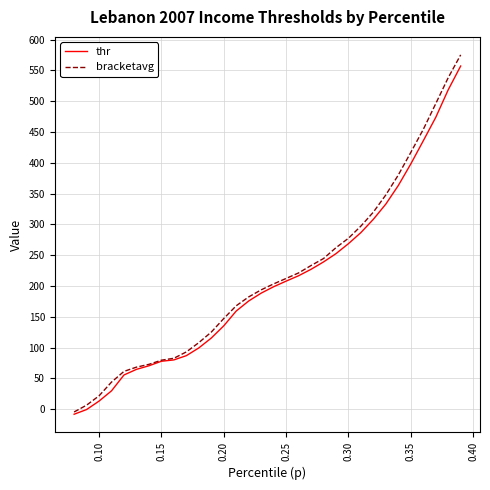

List the series in order of their peak value, highest first.

bracketavg, thr